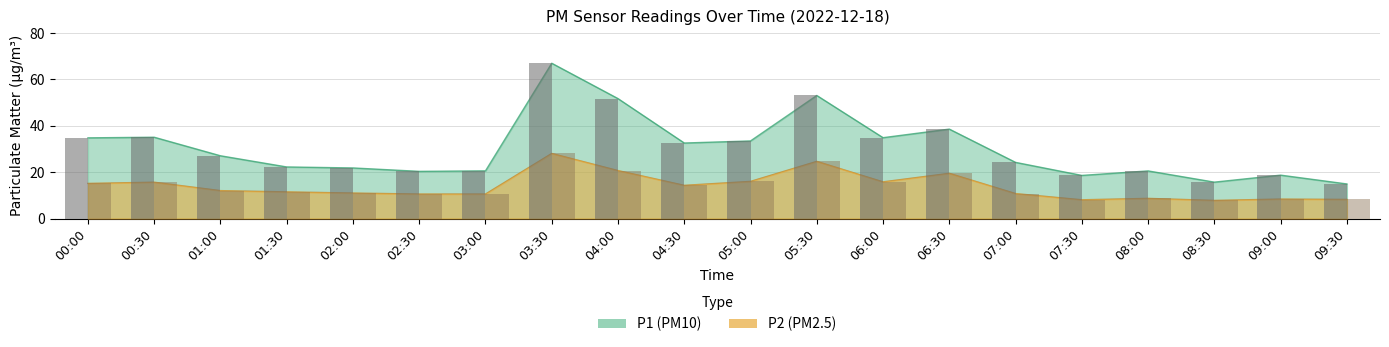

True or false: P1 has a value of 38.5 at 06:30.

True